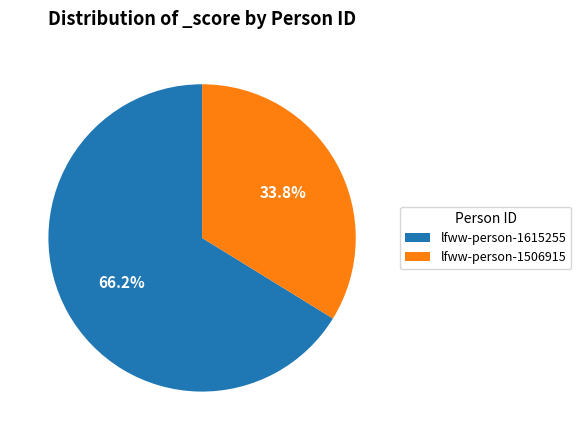

Which has a higher value, lfww-person-1506915 or lfww-person-1615255?

lfww-person-1615255